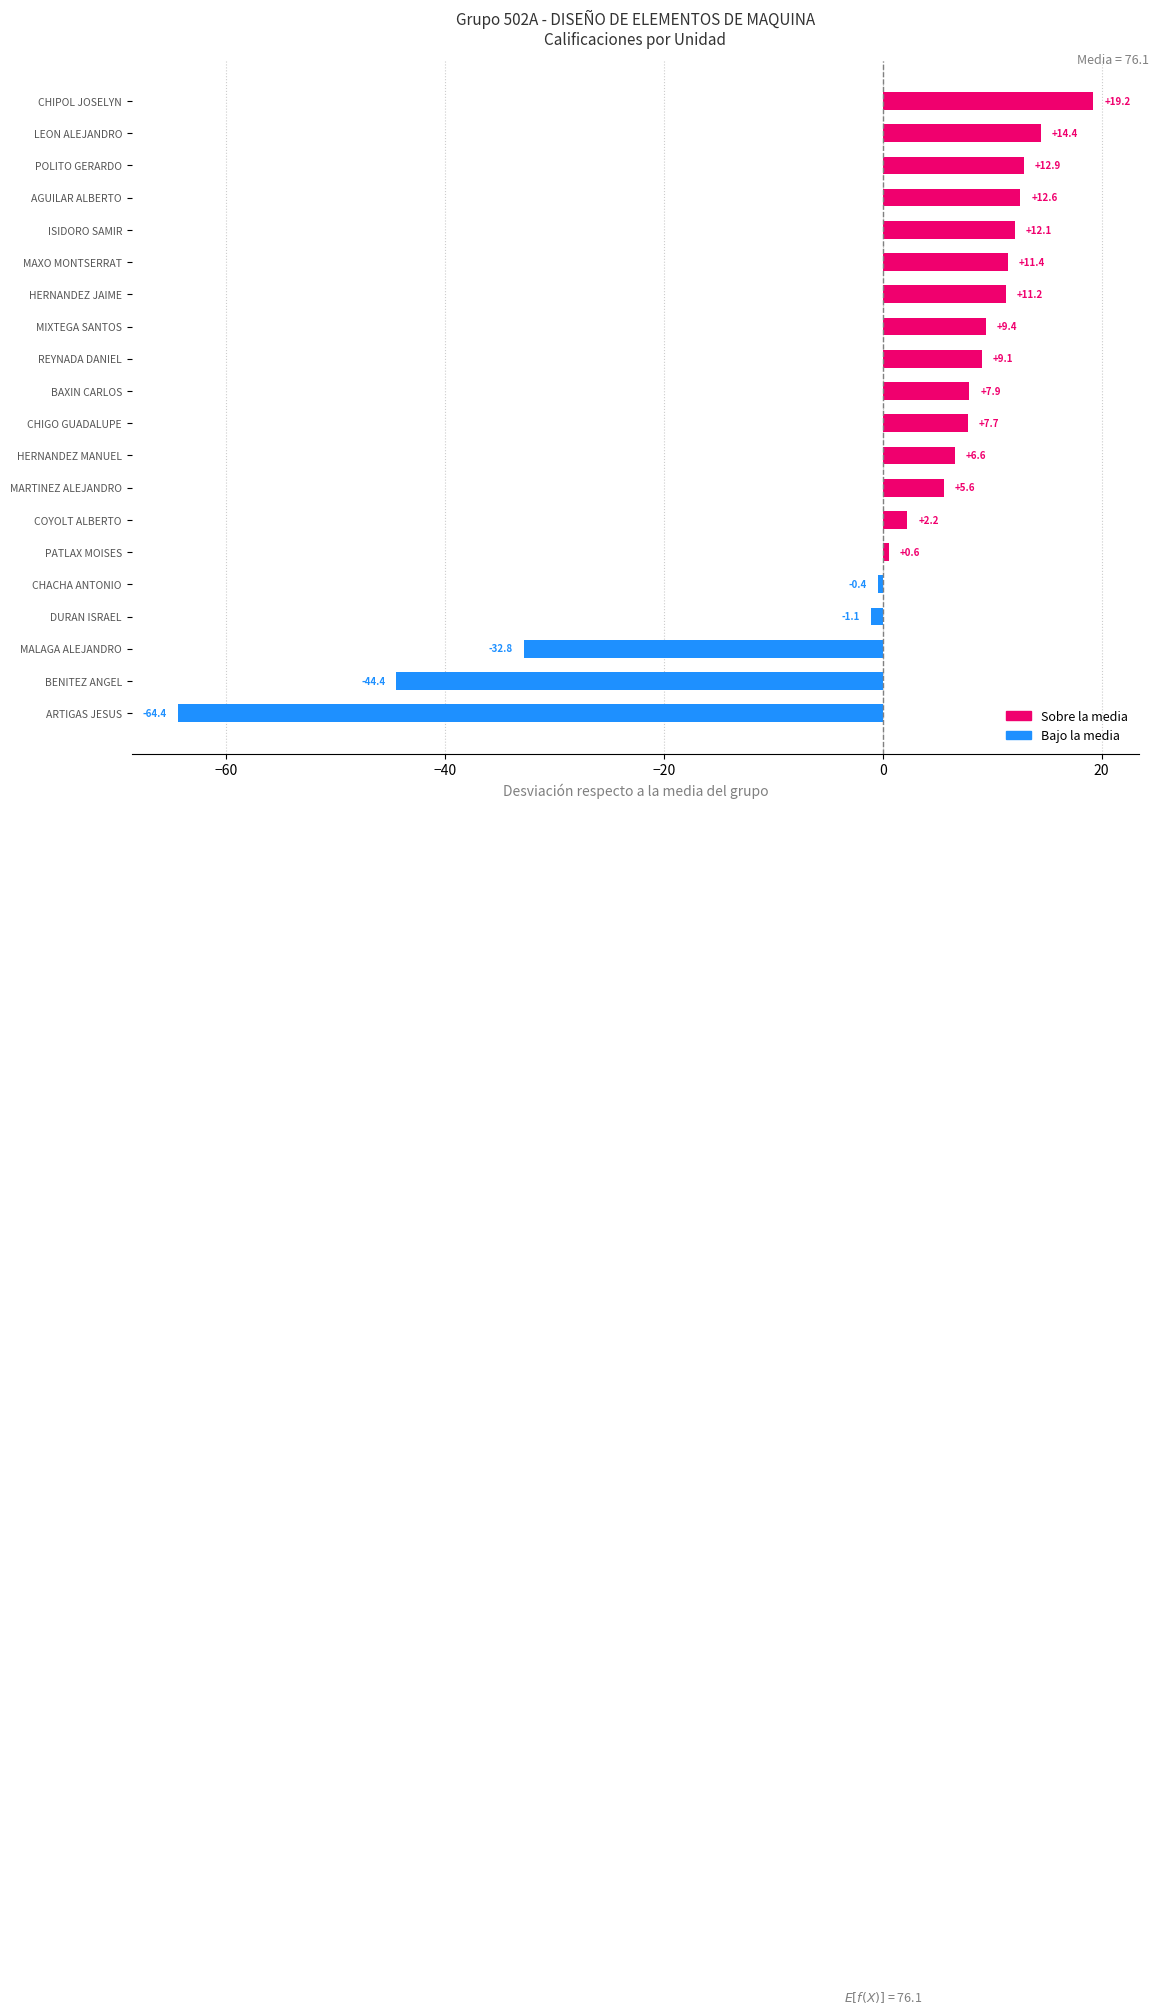

The value at PATLAX MOISES is 0.6. True or false?

True